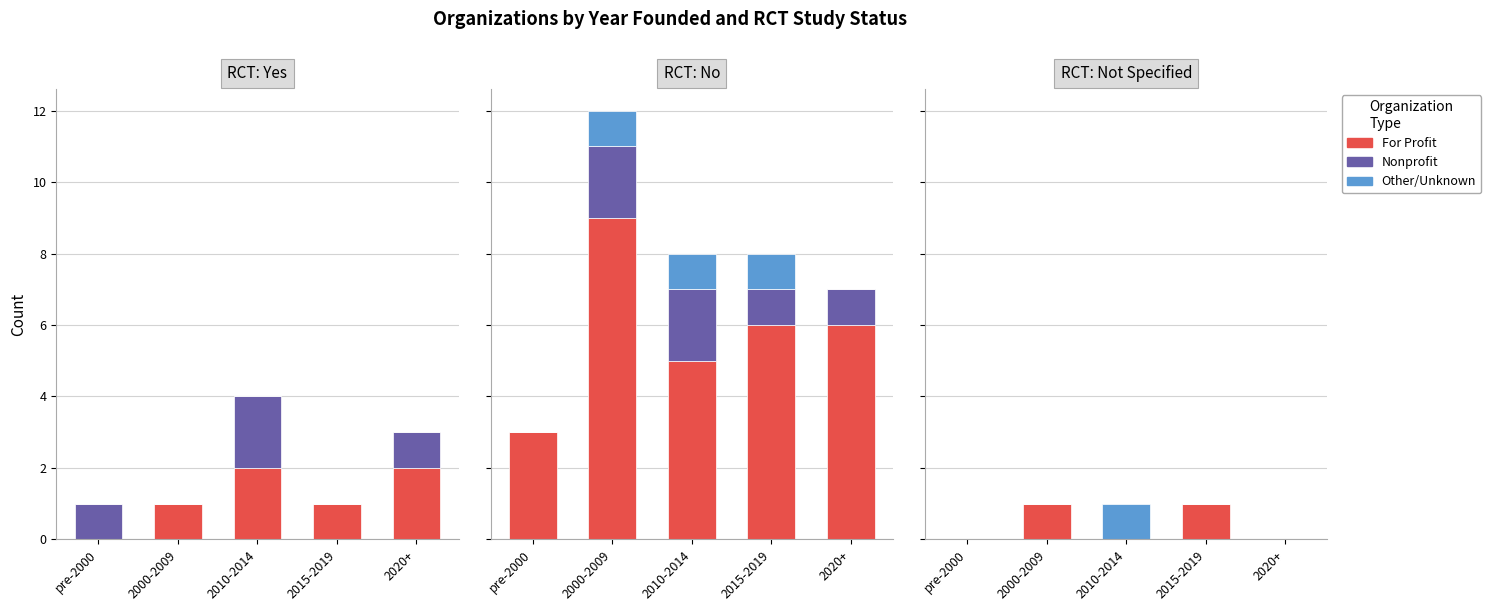

What are all the series names shown in the legend?

For Profit, Nonprofit, Other/Unknown